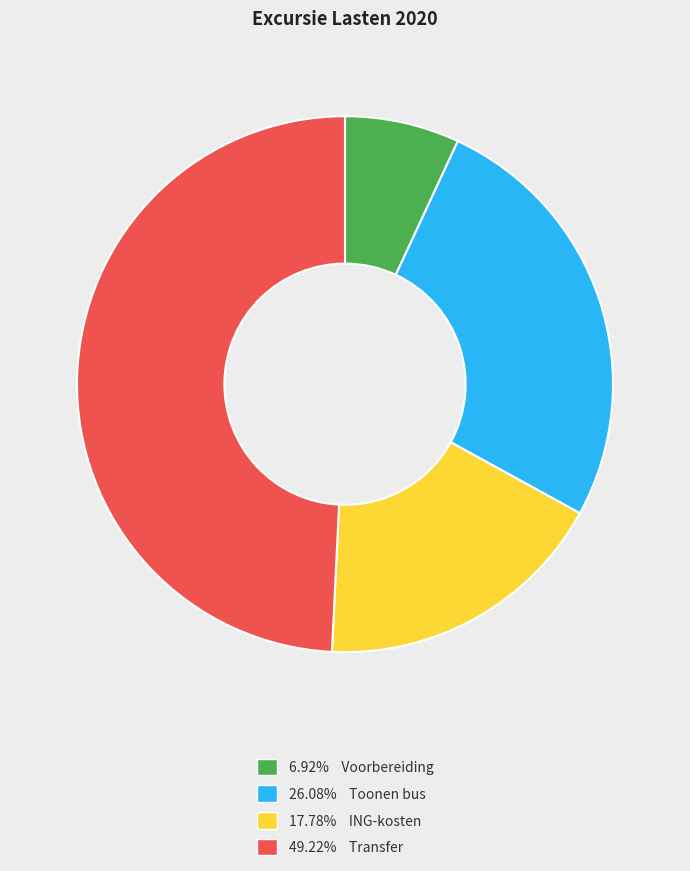

Do 6.92% Voorbereiding and 26.08% Toonen bus together represent more than half of the pie?

No